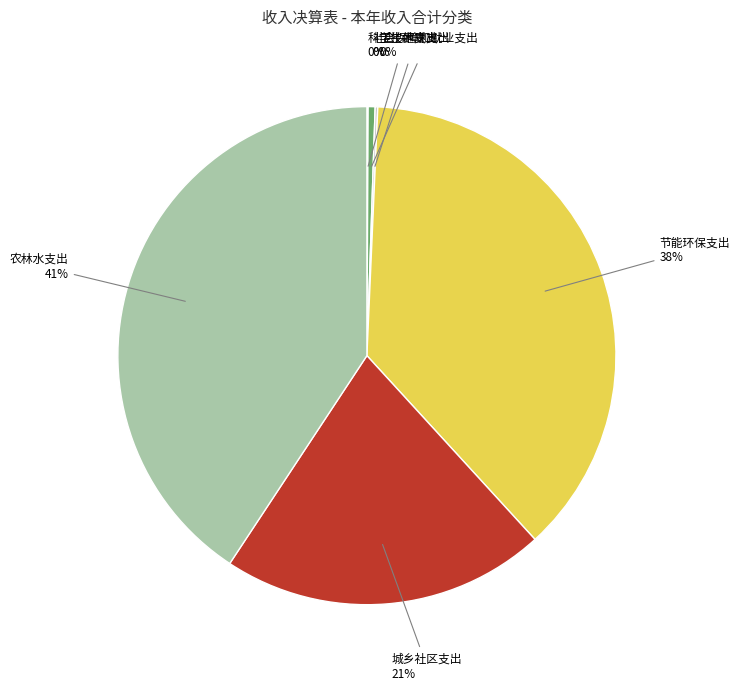

Between 节能环保支出 and 社会保障和就业支出, which is larger?

节能环保支出